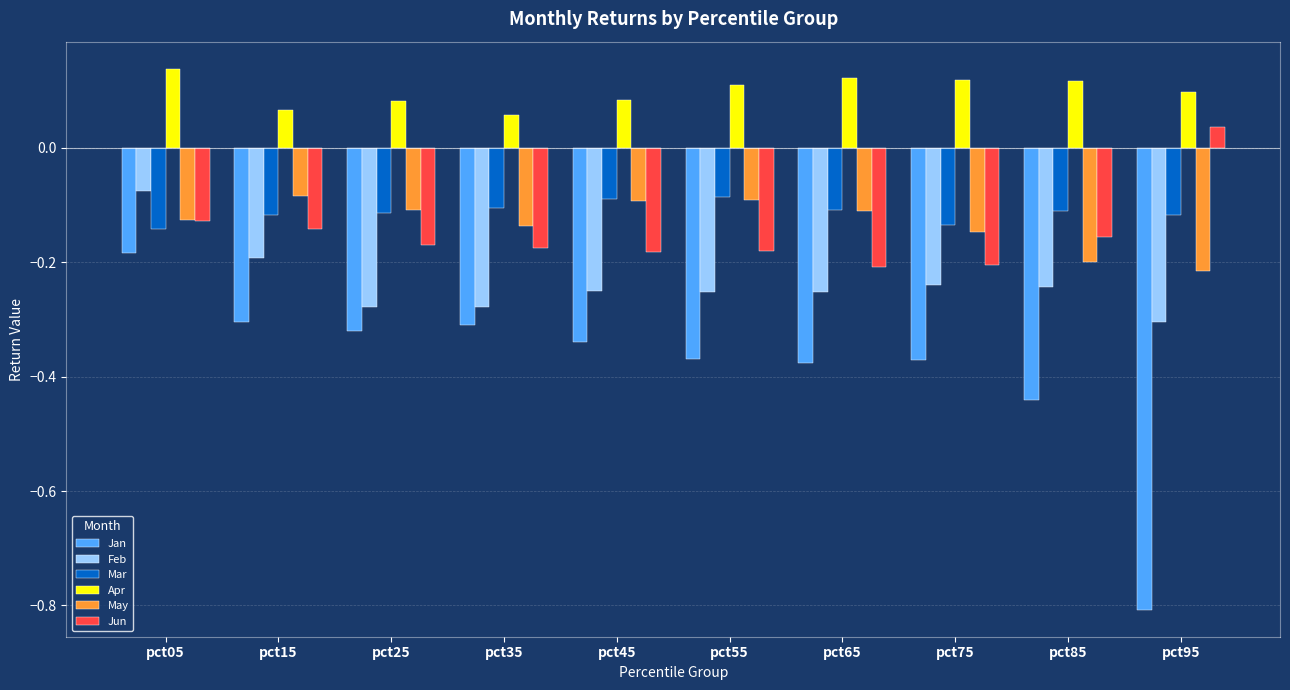

What are all the series names shown in the legend?

Jan, Feb, Mar, Apr, May, Jun